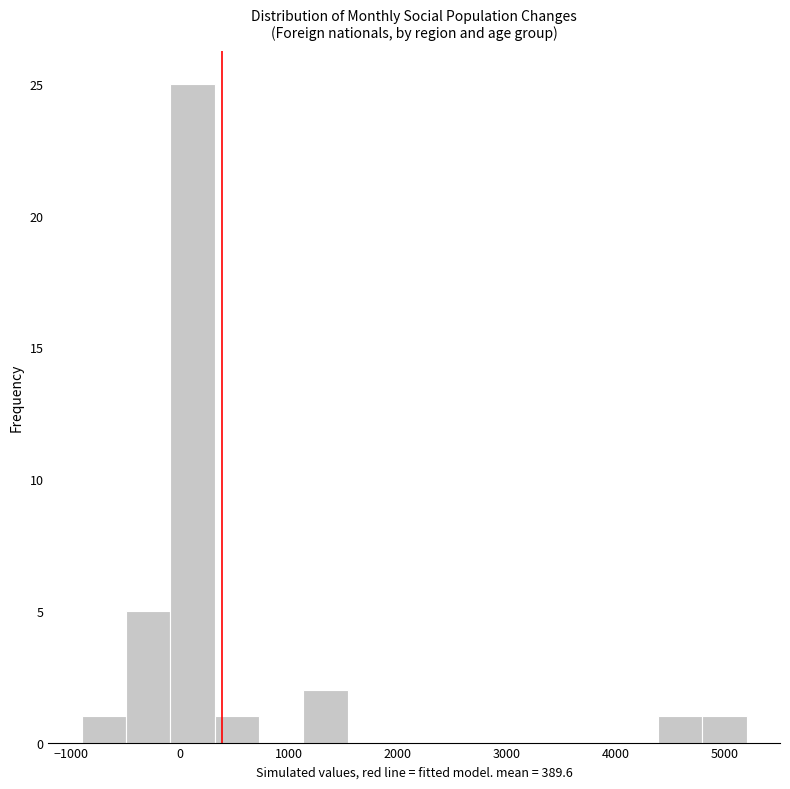

Reading left to right, transcribe this chart: for each bar, give the range it covers on the x-axis and its height. Neither the bar edges nor the heights are printed on the chart, so give them approximately, as read against the axes.

-900 to -500: 1
-500 to -100: 5
-100 to 300: 25
300 to 700: 1
700 to 1100: 0
1100 to 1500: 2
1500 to 1900: 0
1900 to 2400: 0
2400 to 2800: 0
2800 to 3200: 0
3200 to 3600: 0
3600 to 4000: 0
4000 to 4400: 0
4400 to 4800: 1
4800 to 5200: 1